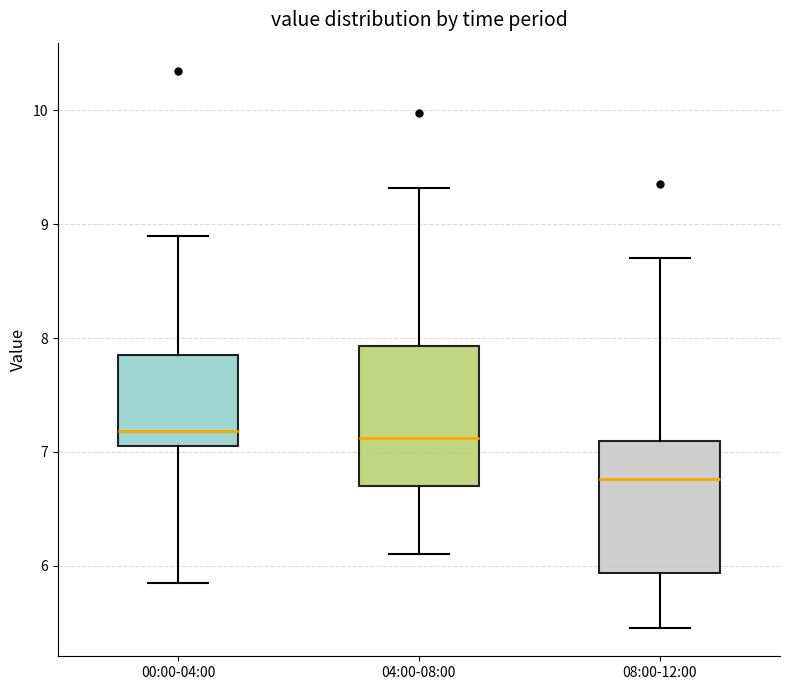

Where does the median line of the box for 00:00-04:00 sit on the y-axis? The values are not printed on the chart, so give them approximately, as read against the axis.

7.2